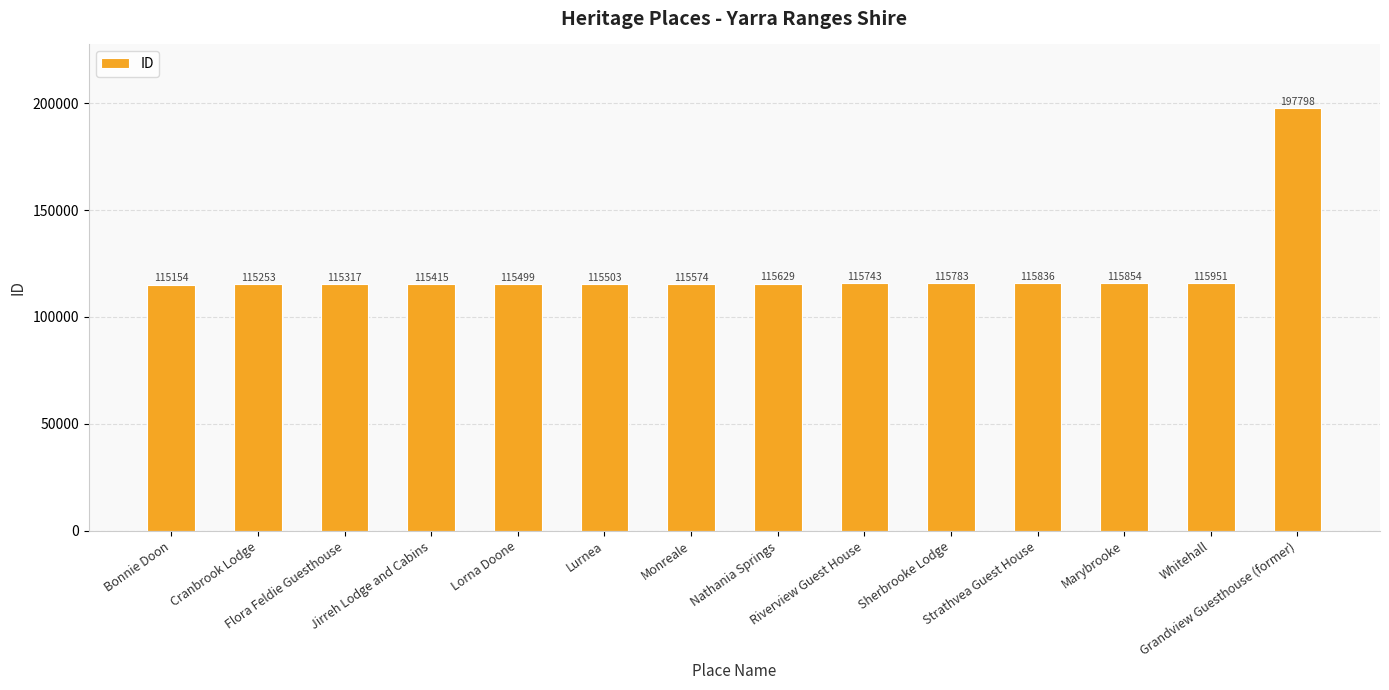

Reading left to right, list all the values displayed in this chart.

115154	115253	115317	115415	115499	115503	115574	115629	115743	115783	115836	115854	115951	197798